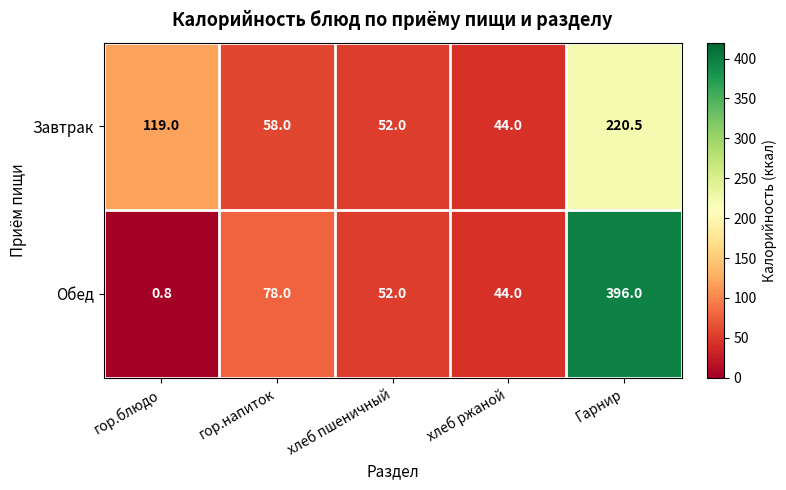

At which label is Обед closest to 198?

гор.напиток